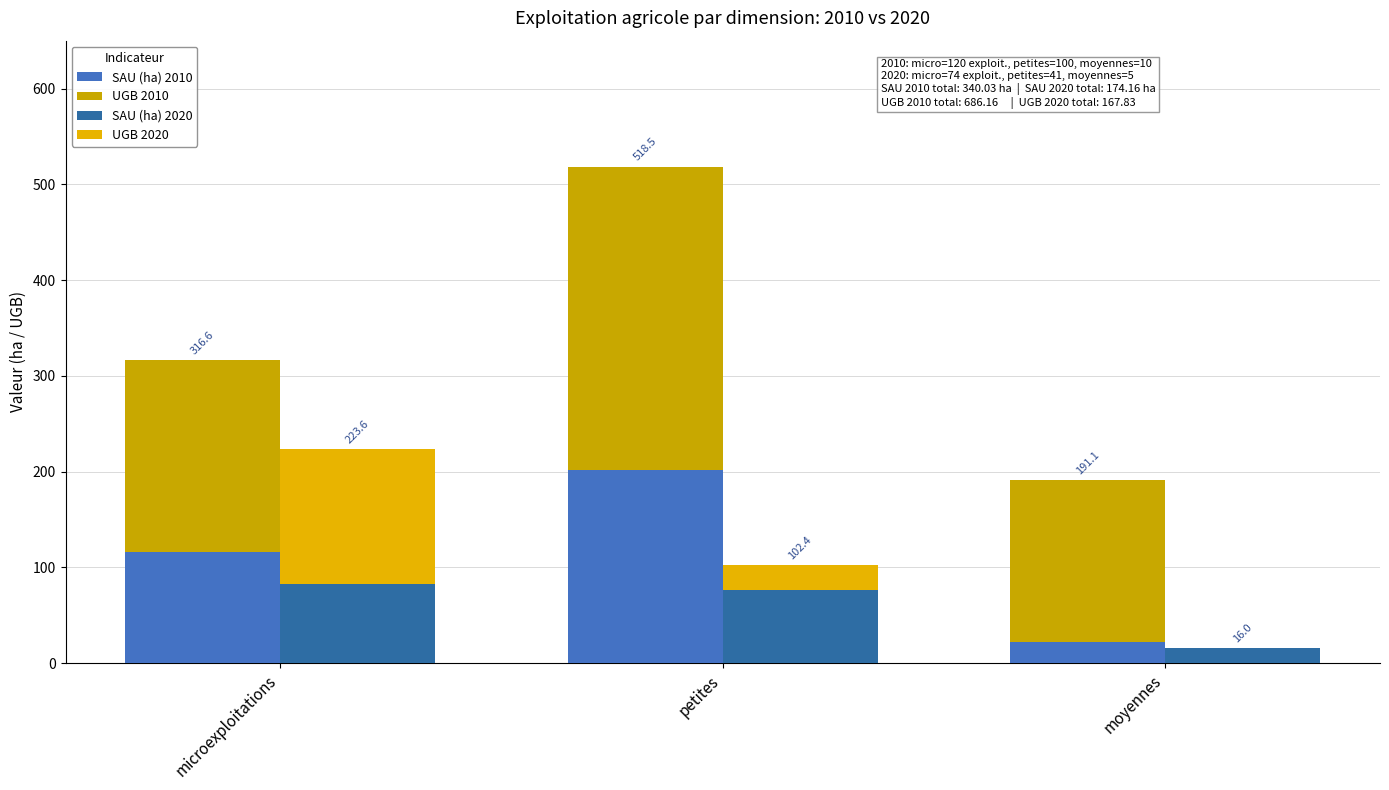

What are all the series names shown in the legend?

SAU (ha) 2010, UGB 2010, SAU (ha) 2020, UGB 2020